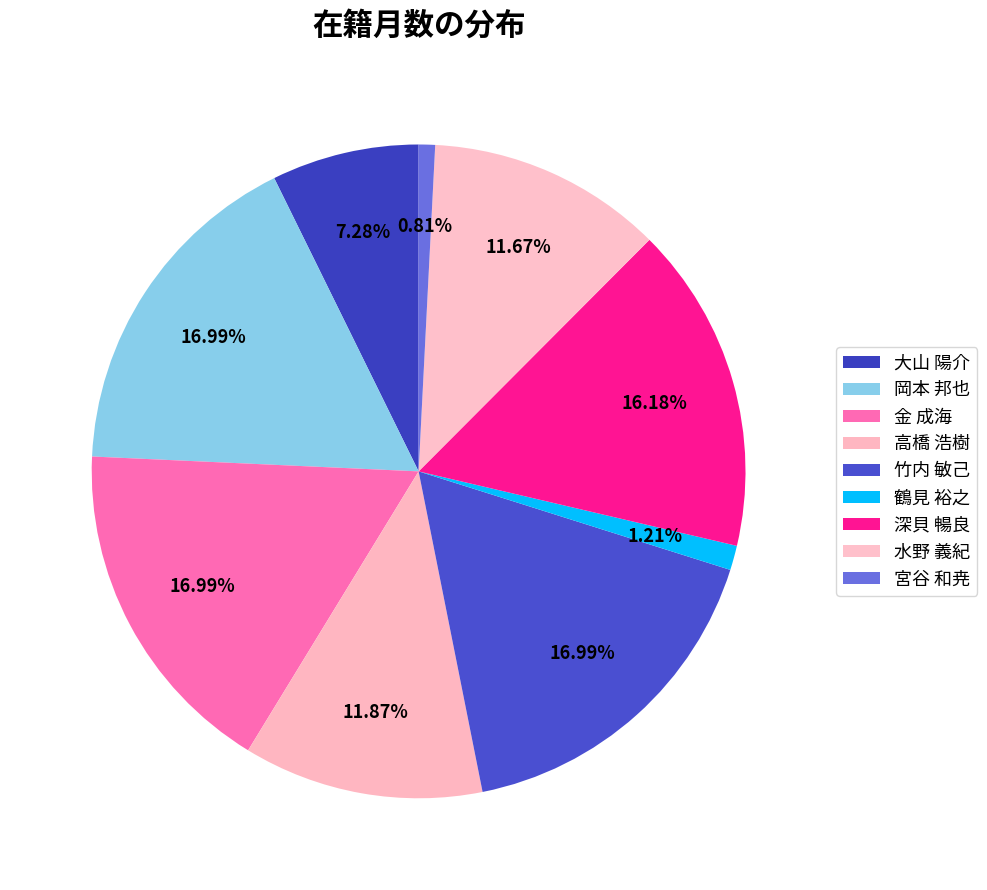

How many segments does this pie chart have?

9